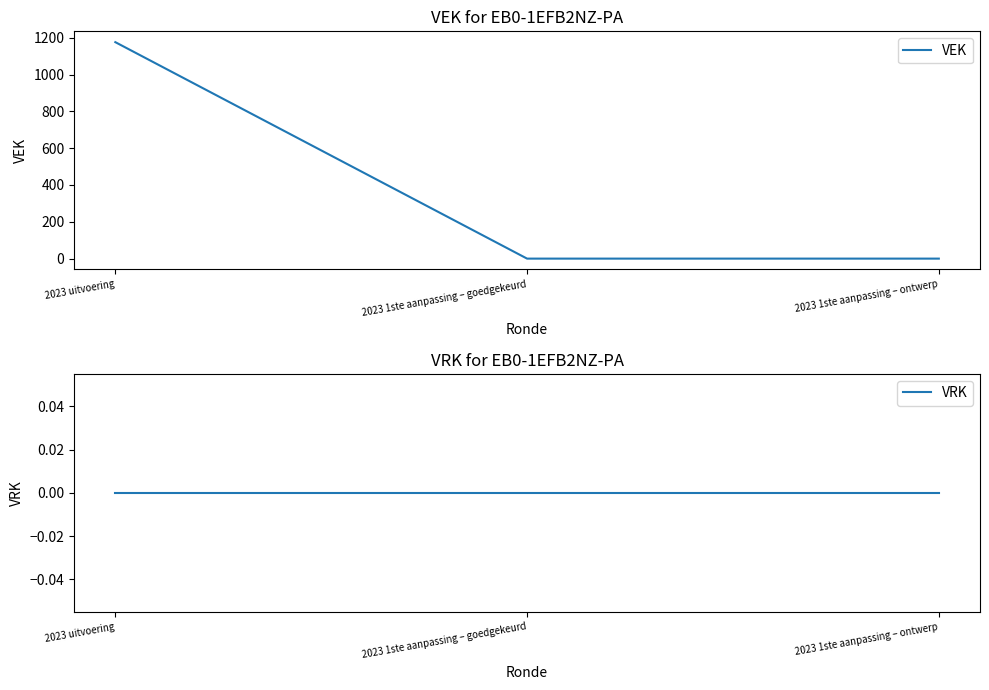

Count the number of categories in the chart.

3